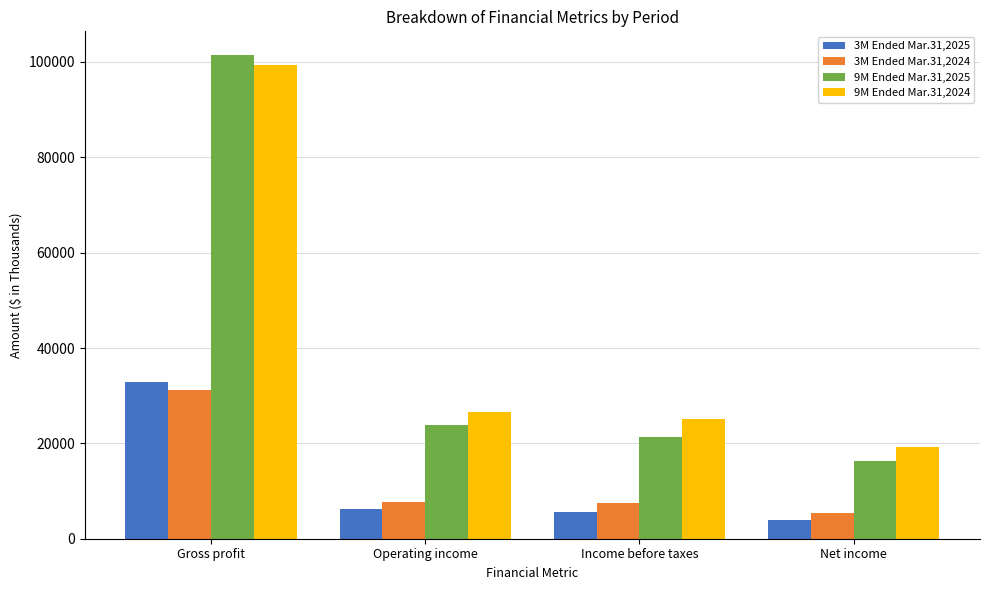

List the labels in order of 9M Ended Mar.31,2025 value, smallest first.

Net income, Income before taxes, Operating income, Gross profit